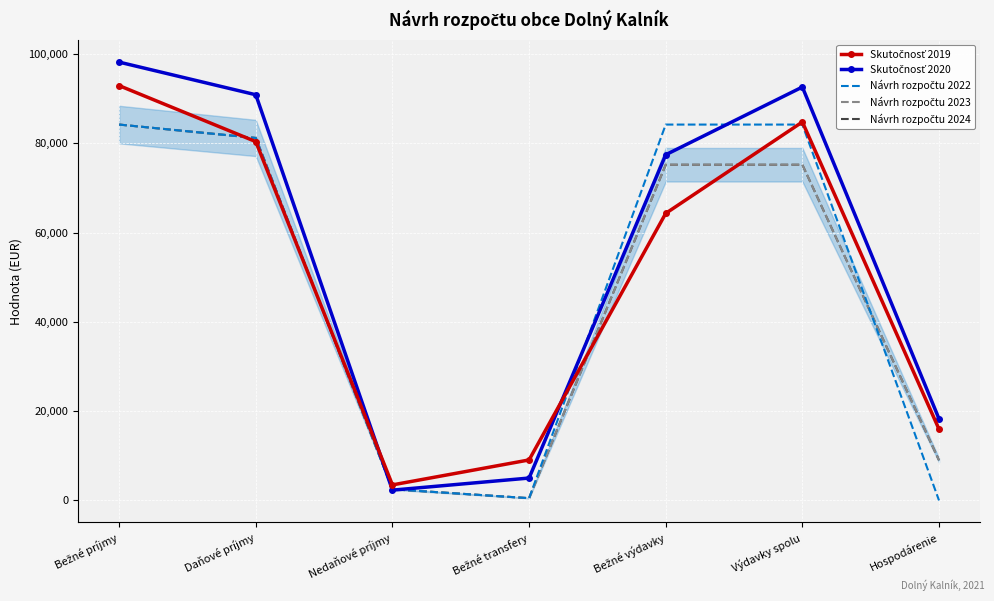

Which has a higher value, Hospodárenie or Nedaňové príjmy?

Hospodárenie